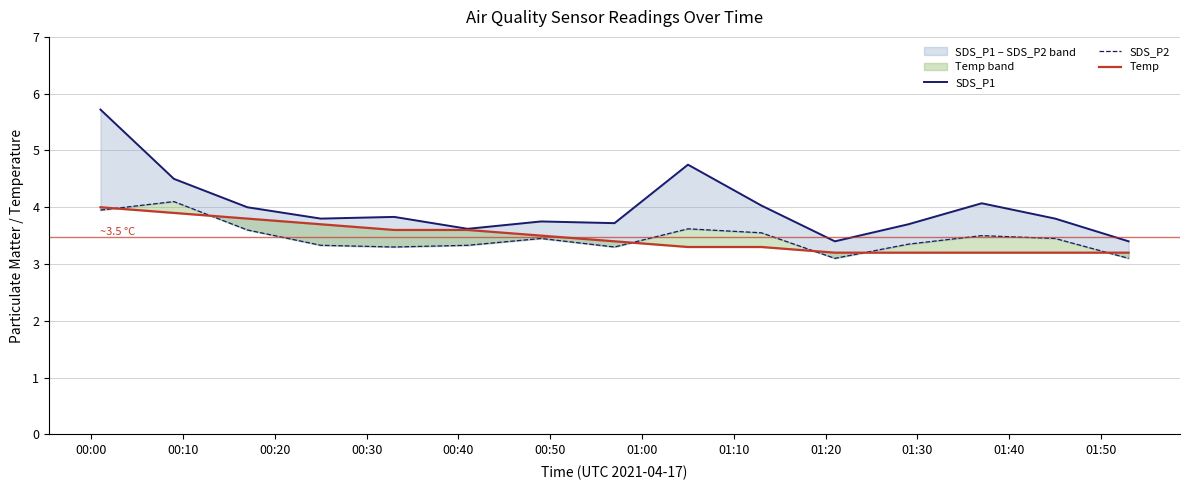

In SDS_P1, how many points are higher than both neighbors (excluding endpoints)?

4